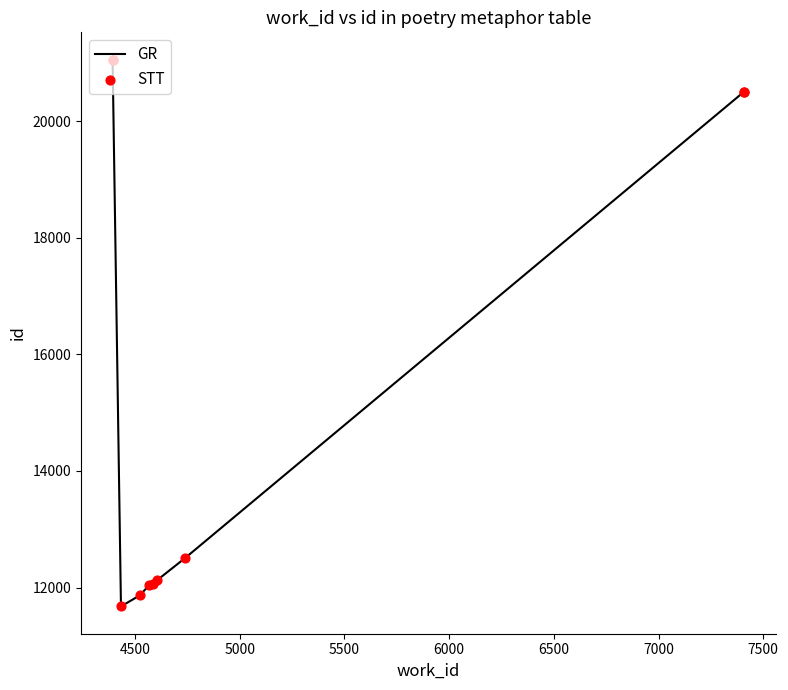

Which series has the largest total across all categories?

GR